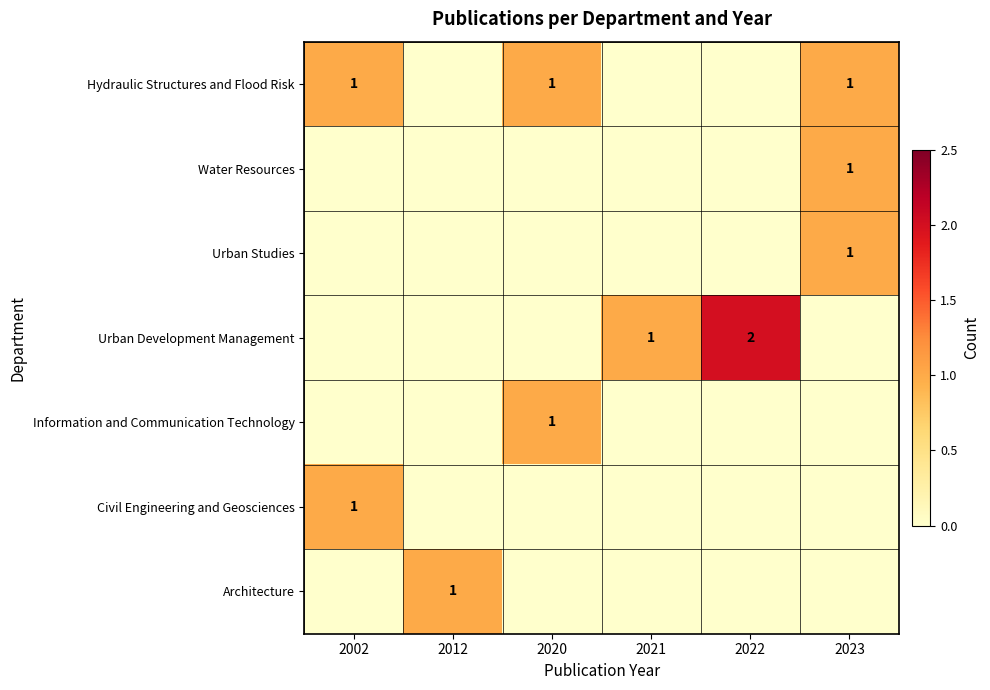

The Hydraulic Structures and Flood Risk series shows 1 at 2002. True or false?

True